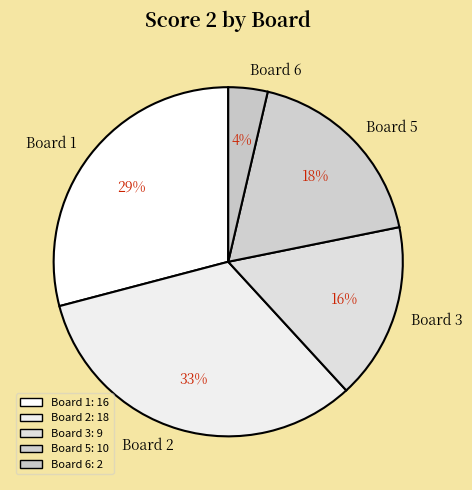

Rank the categories by value from lowest to highest.

Board 6, Board 3, Board 5, Board 1, Board 2